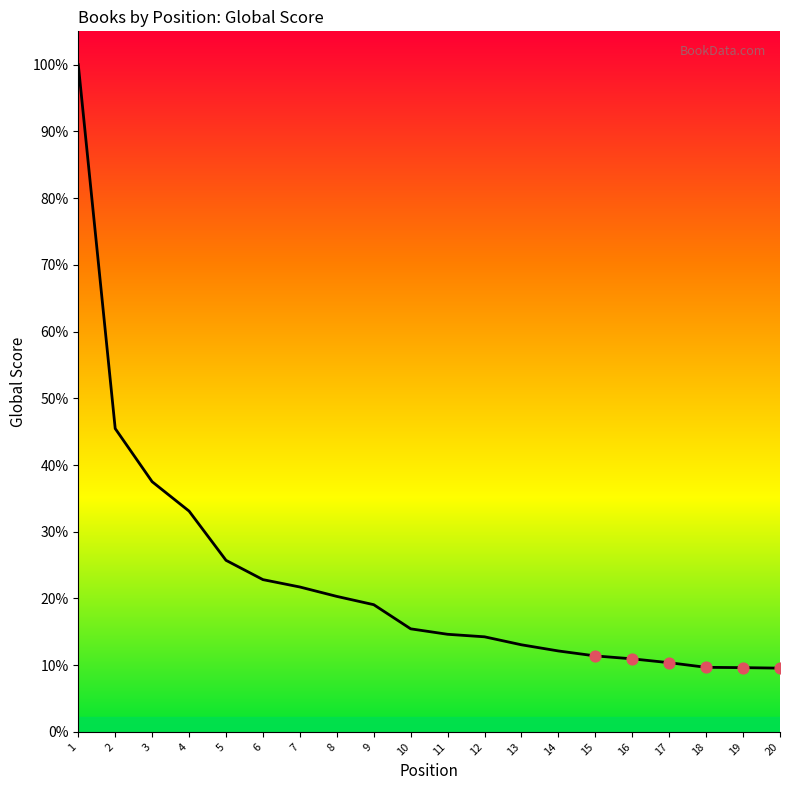

Between 2 and 7, which is larger?

2